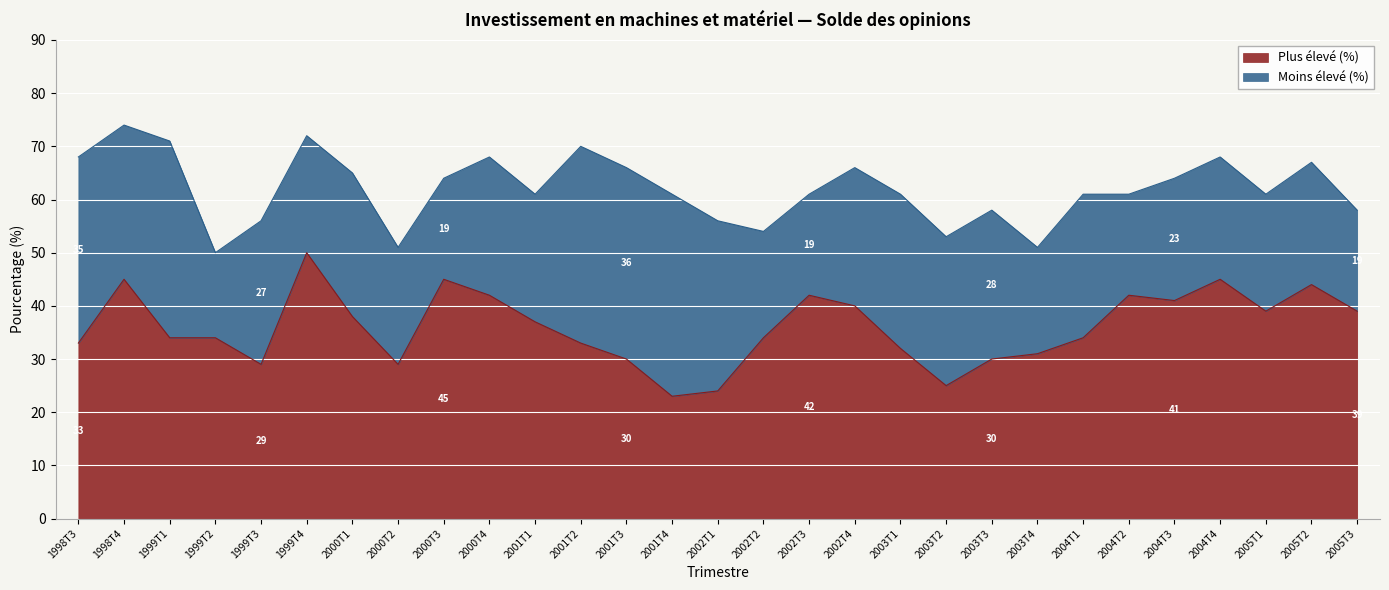

True or false: the data shows 34 at 1999T1.

True